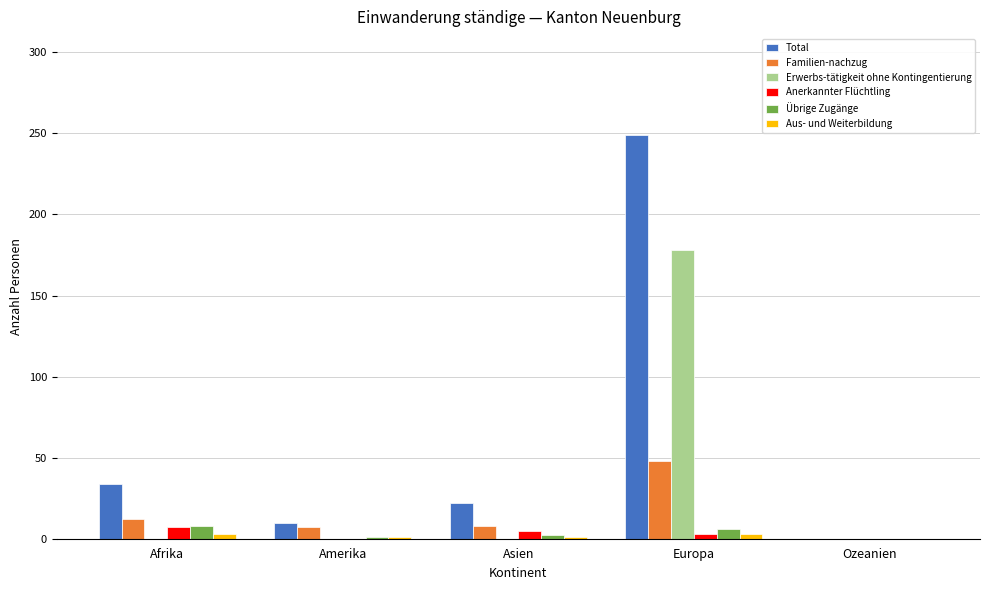

Between Afrika and Ozeanien, which series saw the biggest shift?

Total